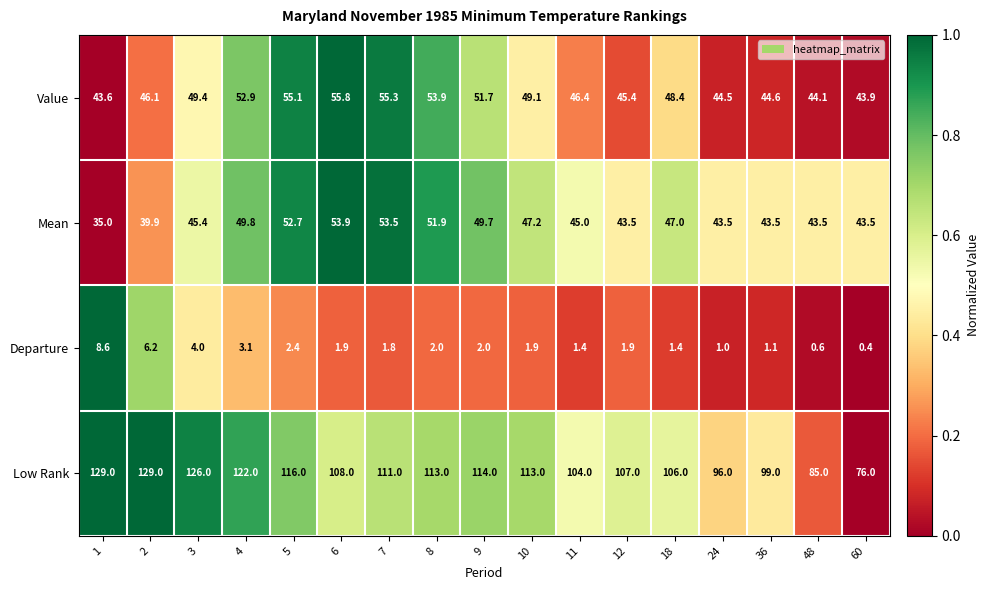

Rank the series by their maximum value, from highest to lowest.

Low Rank, Value, Mean, Departure